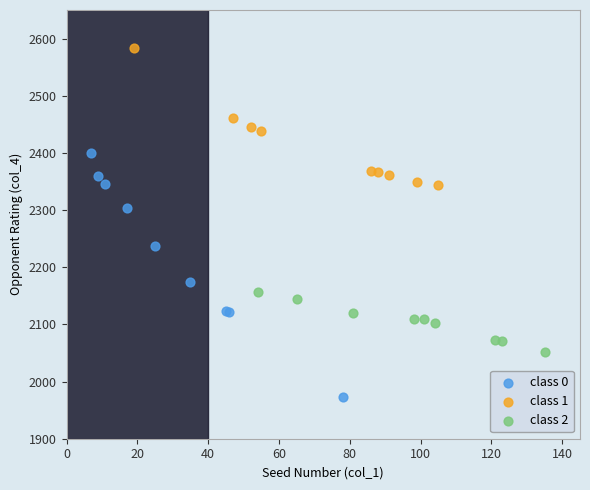

Which series has the widest spread of Y values?

class 0